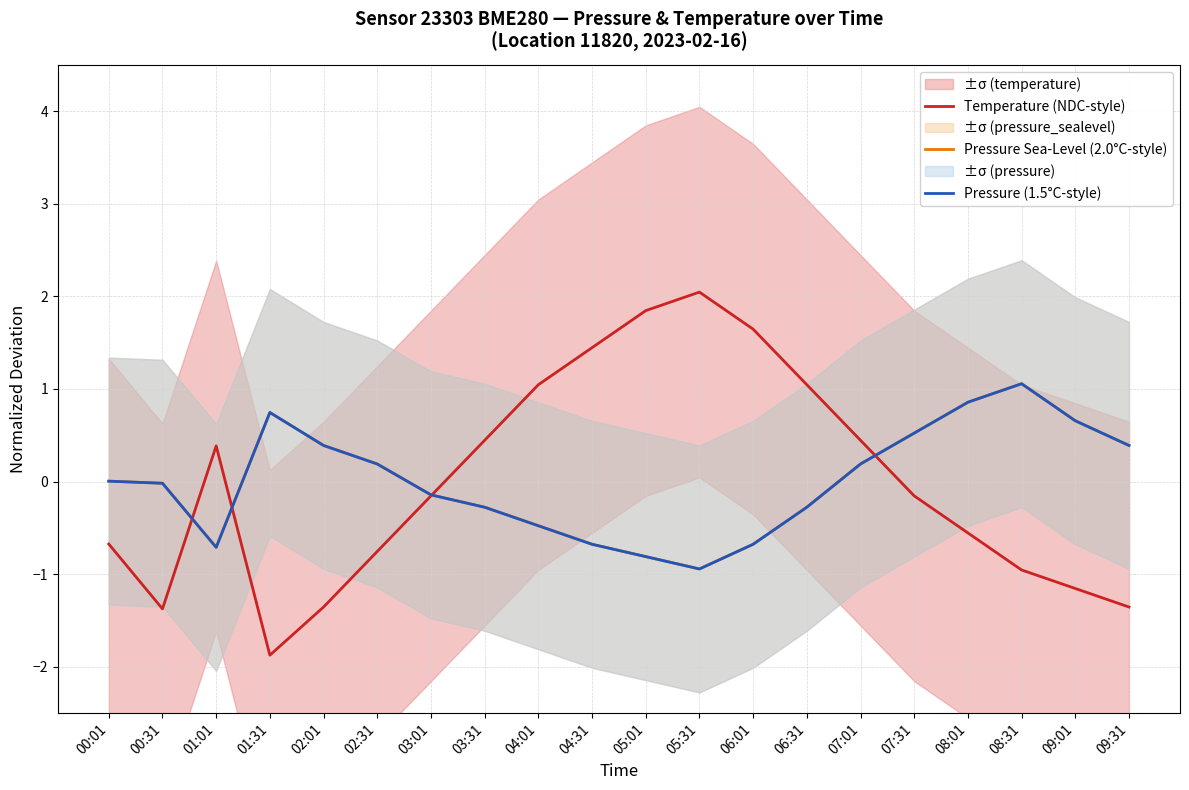

How many values in the Pressure Sea-Level (2.0°C-style) series are below 0?

10